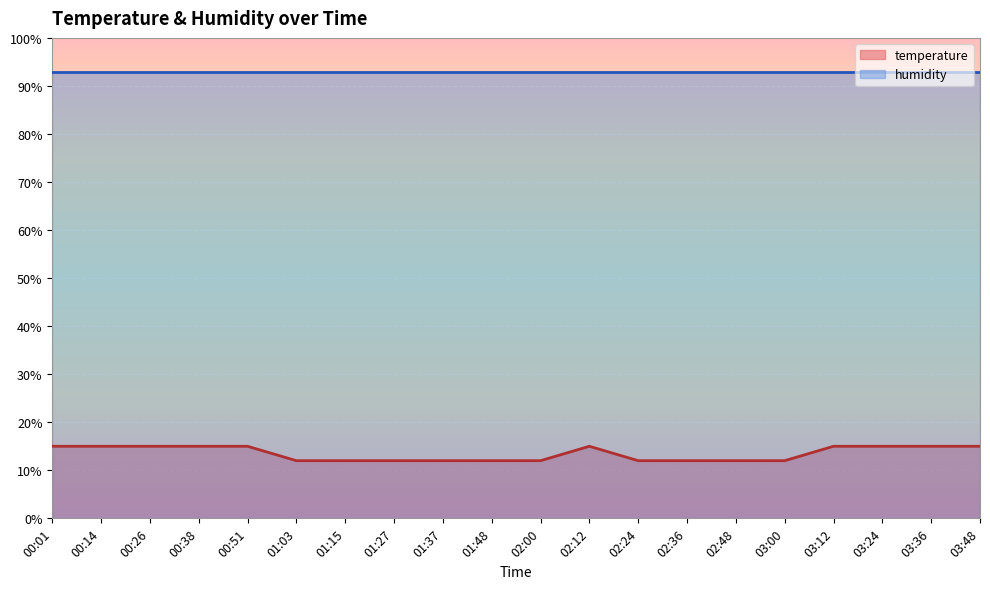

Which series has the largest total across all categories?

humidity